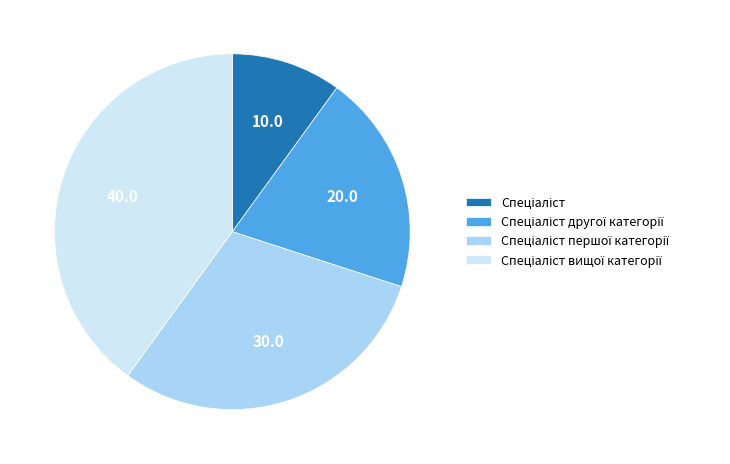

Is there any slice that represents more than half of the pie?

No